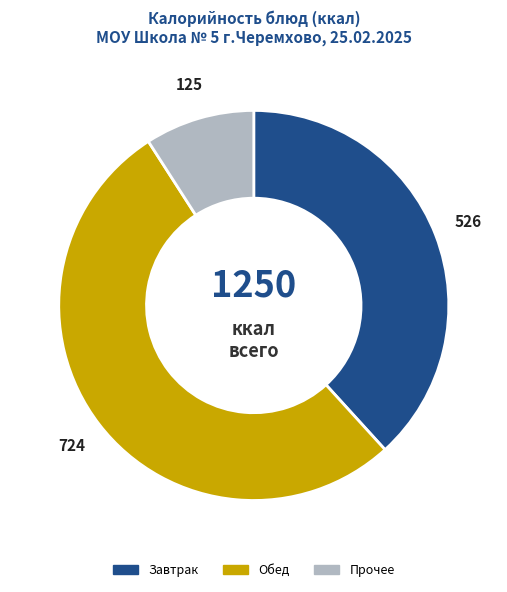

Which has a higher value, Завтрак or Обед?

Обед